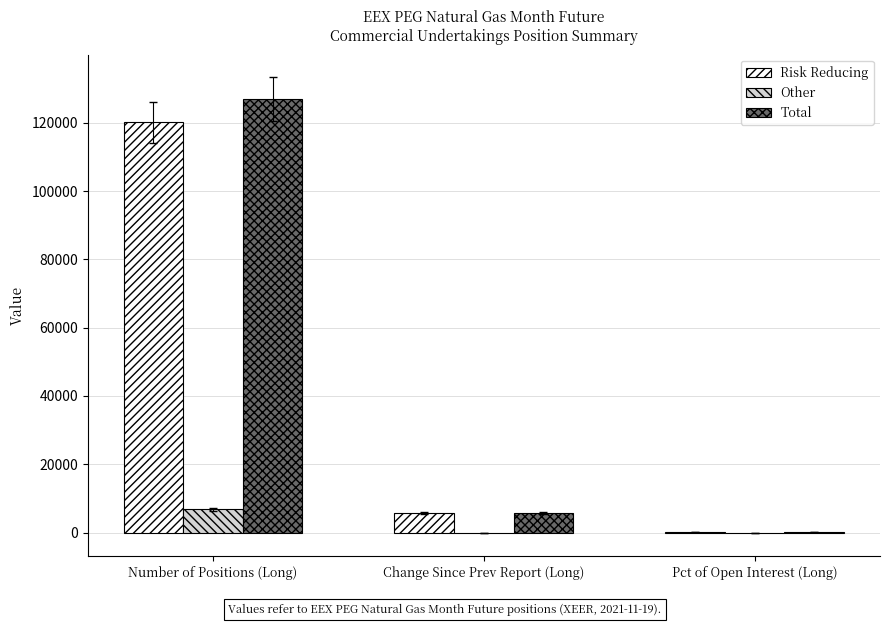

What is the average value of the Other series?

2191.2